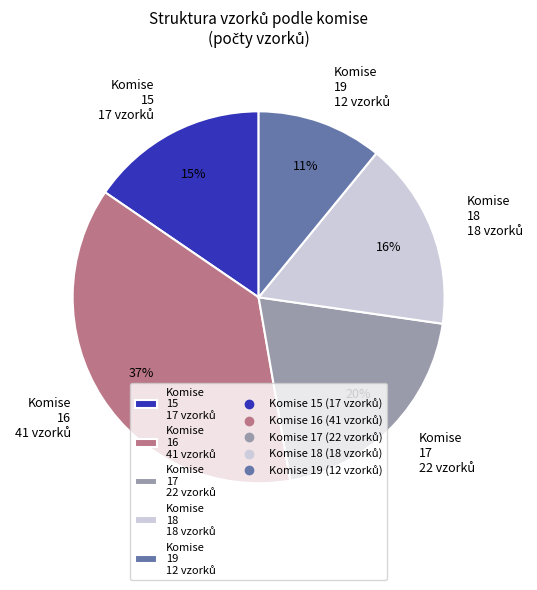

How many slices are in this pie chart?

5